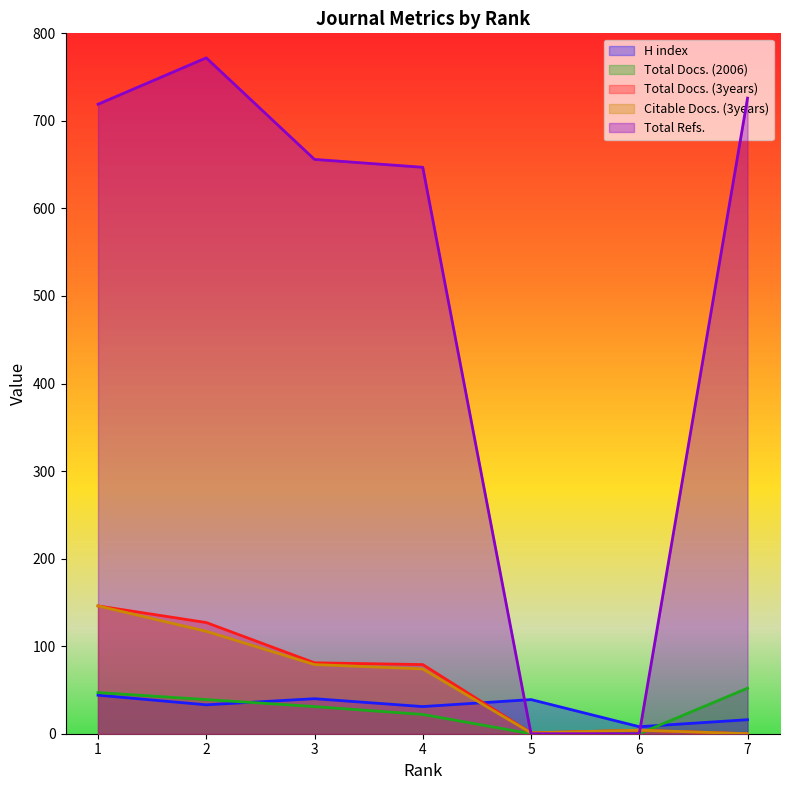

Rank the series by their maximum value, from highest to lowest.

Total Refs., Total Docs. (3years), Citable Docs. (3years), Total Docs. (2006), H index